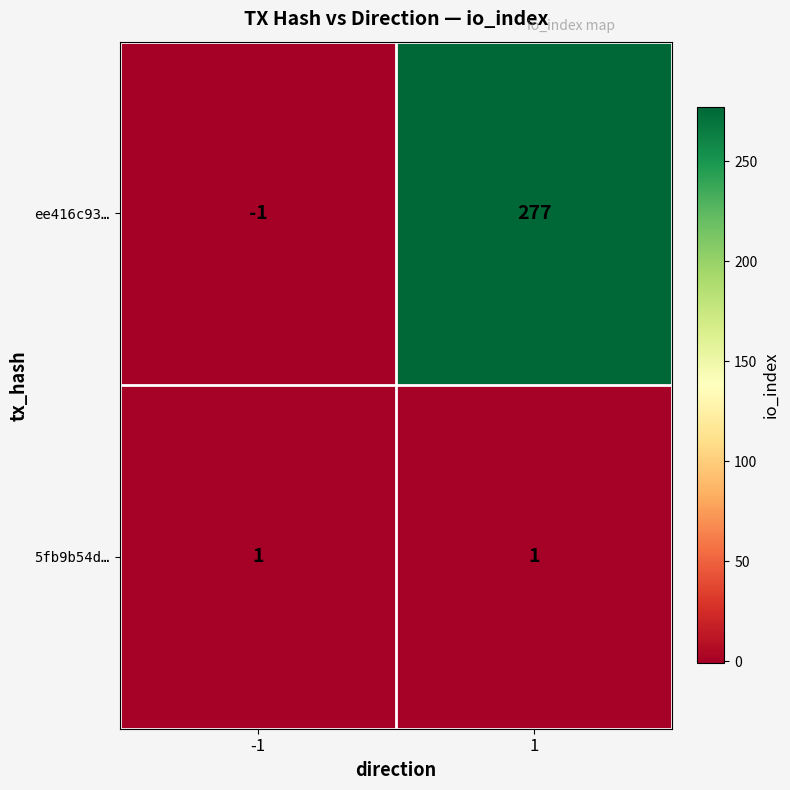

True or false: ee416c93… has a value of 392 at 1.

False